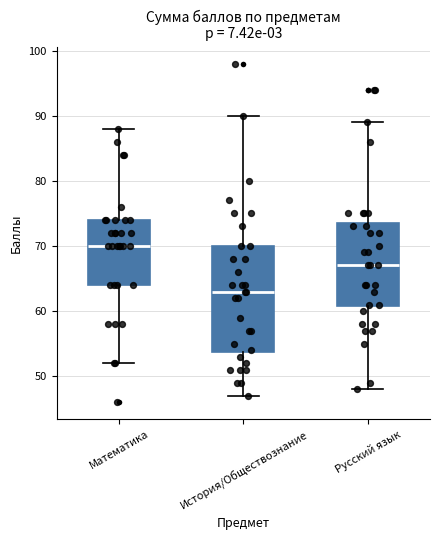

Reading left to right, read every box against the y-axis: the position of its median line, the range the box covers, and the ends of its whiskers. The values are not printed on the chart, so give them approximately, as read against the axis.

Математика: median 70, box 64 to 74, whiskers 52 to 88
История/Обществознание: median 63, box 54 to 70, whiskers 47 to 90
Русский язык: median 67, box 61 to 74, whiskers 48 to 89